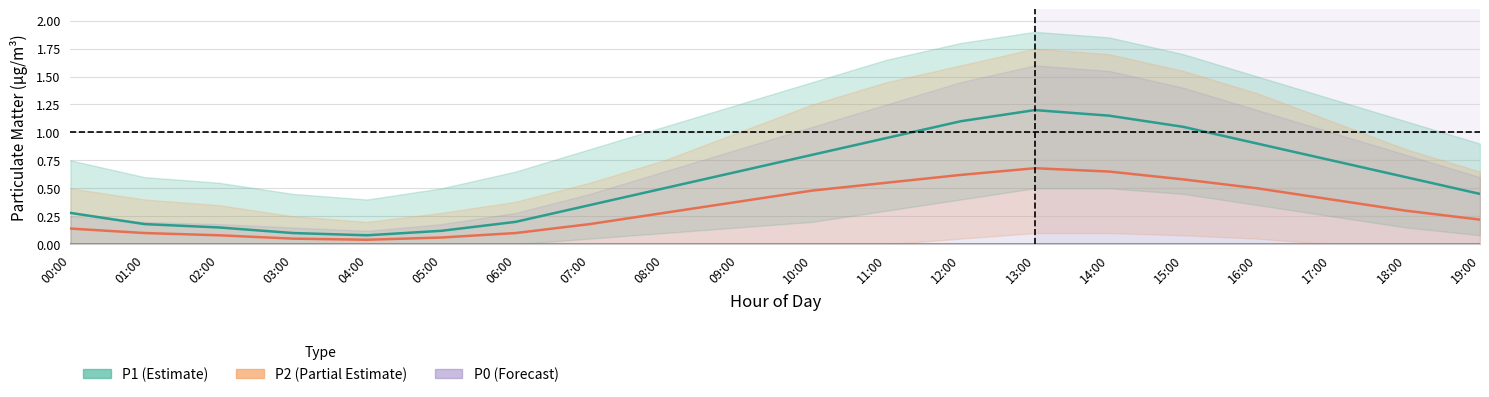

At how many categories does at least one series exceed 0?

20